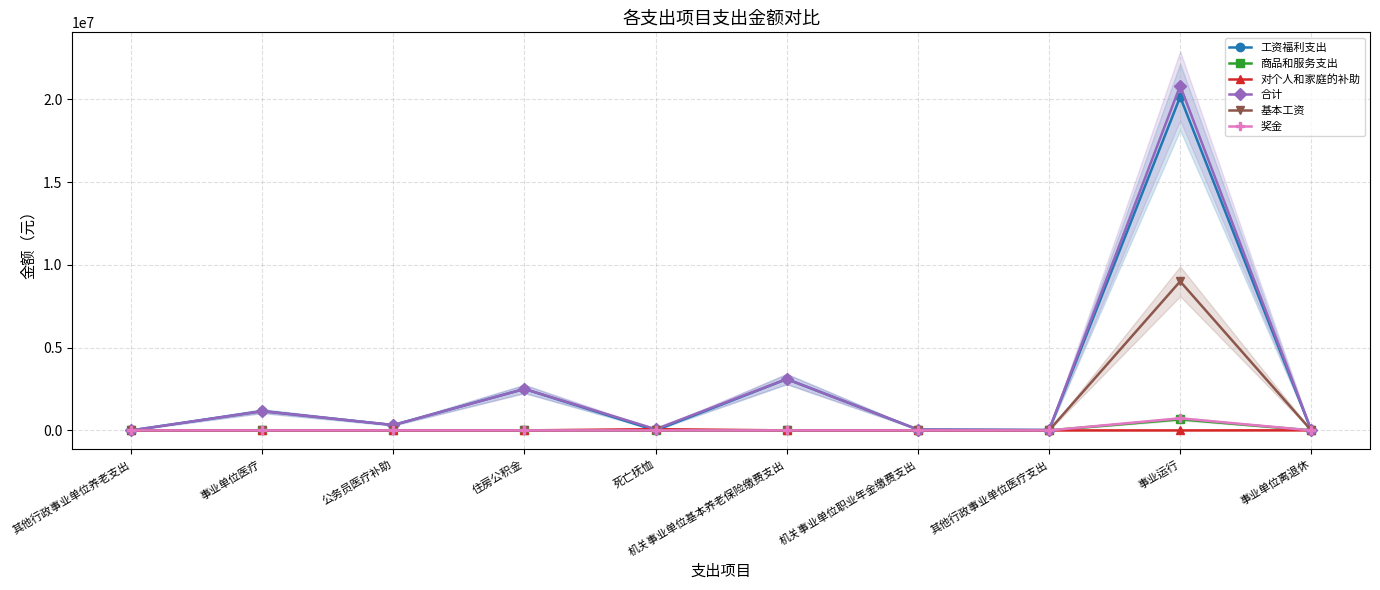

True or false: 合计 has more than 1 interior local peaks.

True